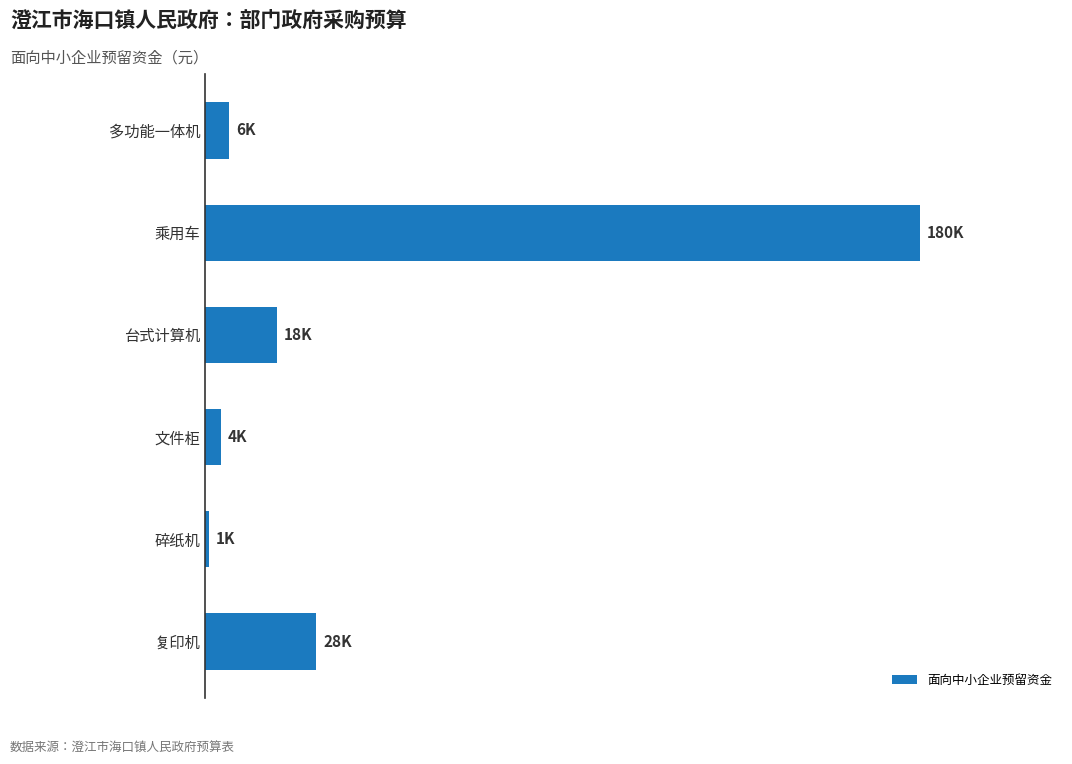

List the labels in order of value, smallest first.

碎纸机, 文件柜, 多功能一体机, 台式计算机, 复印机, 乘用车